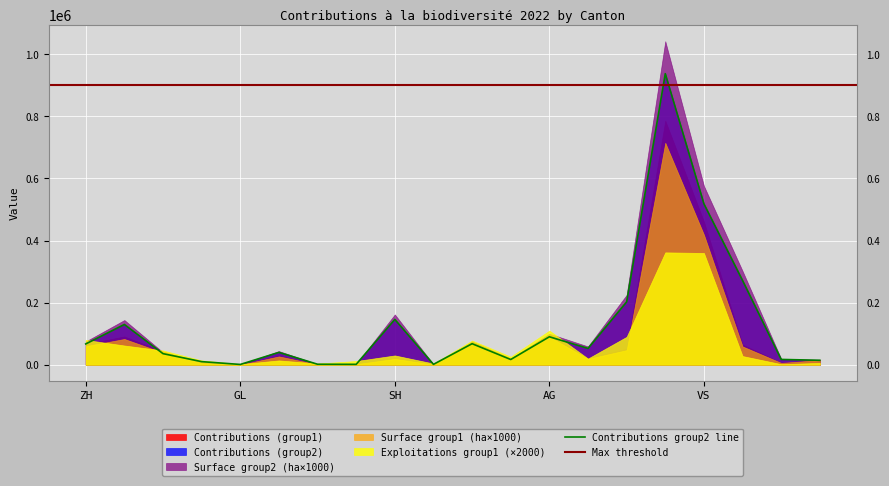

Which series has the widest spread of values?

Contributions (group2)